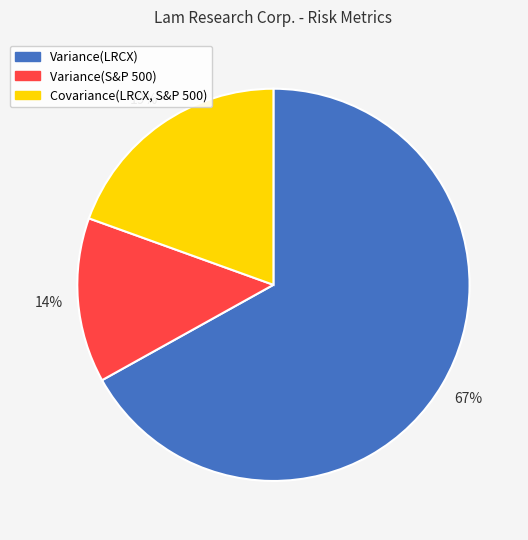

To the nearest percent, what percentage of the pie is Variance(S&P 500)?

14%